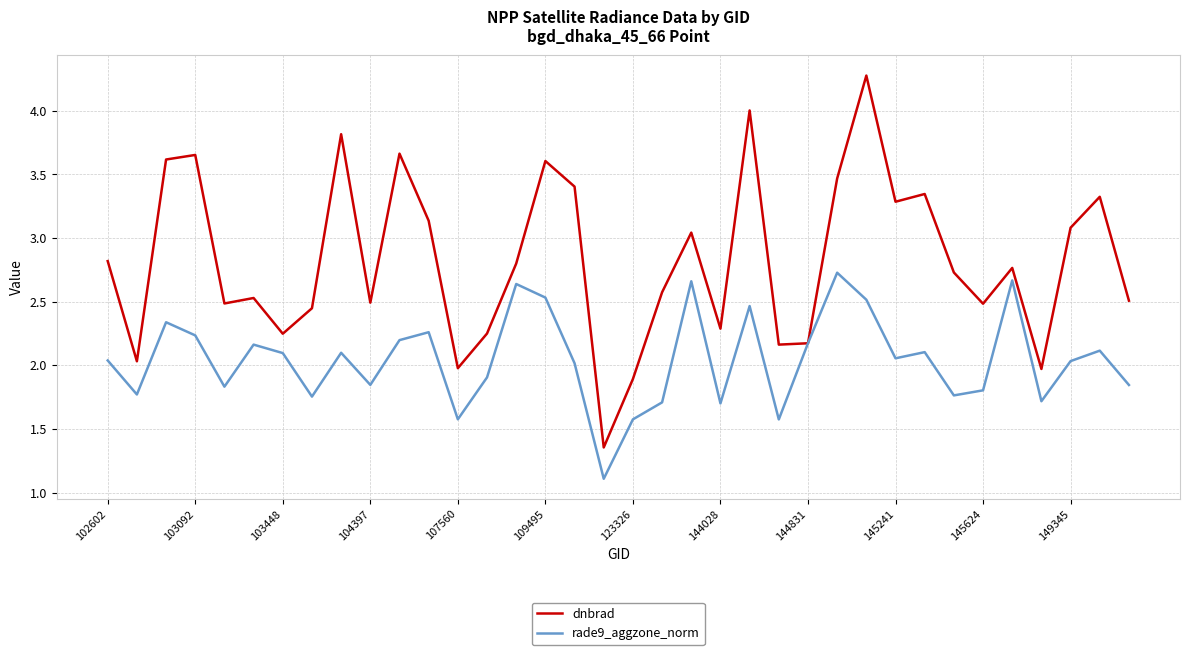

True or false: dnbrad has more than 2 interior local peaks.

True